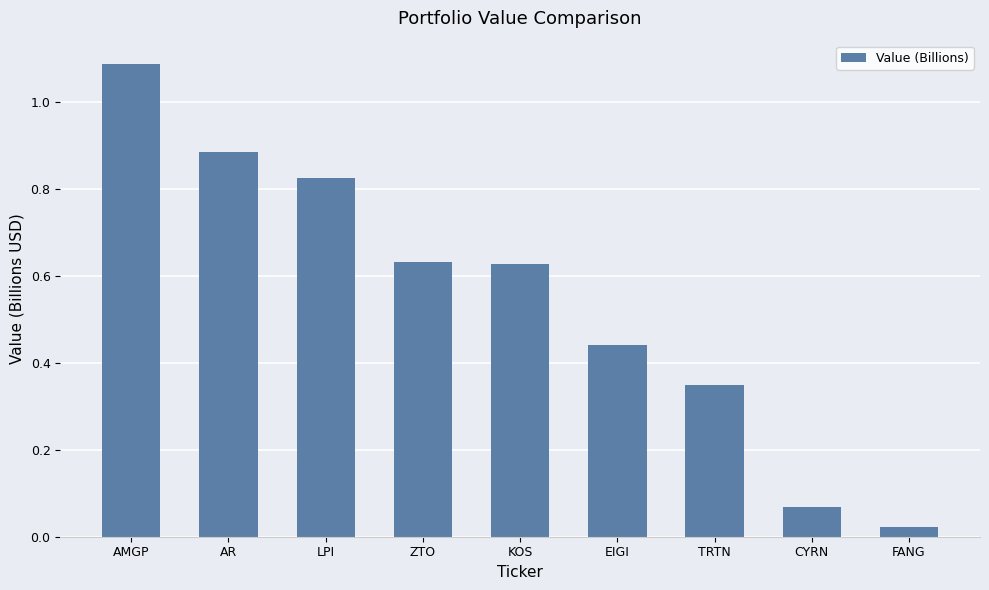

What is the label of the 7th bar from the left?

TRTN